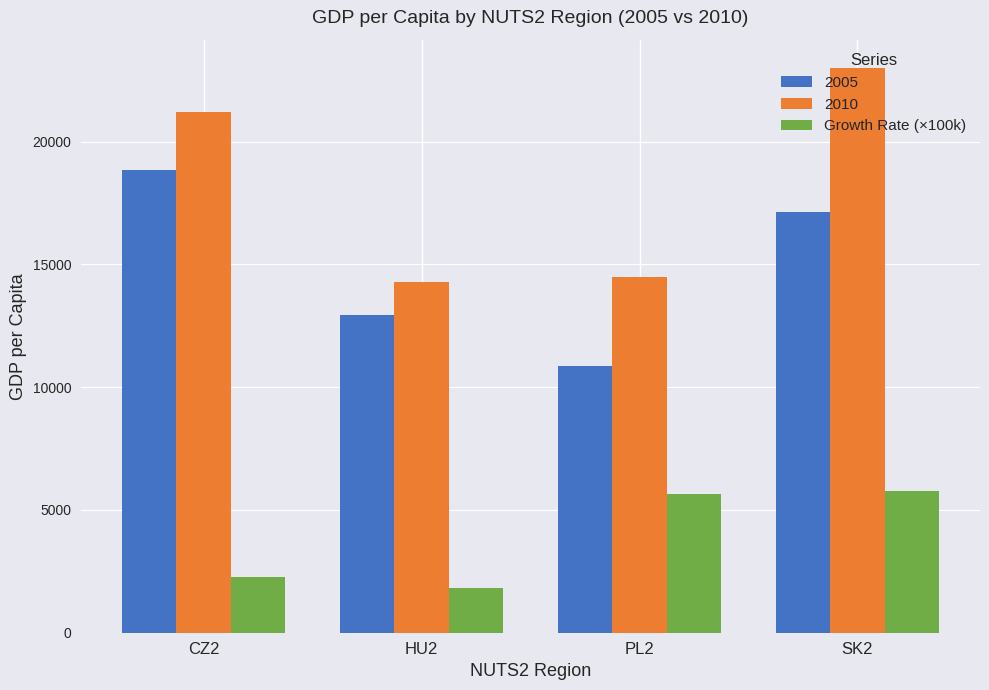

What is the label of the 2nd bar from the right?

PL2